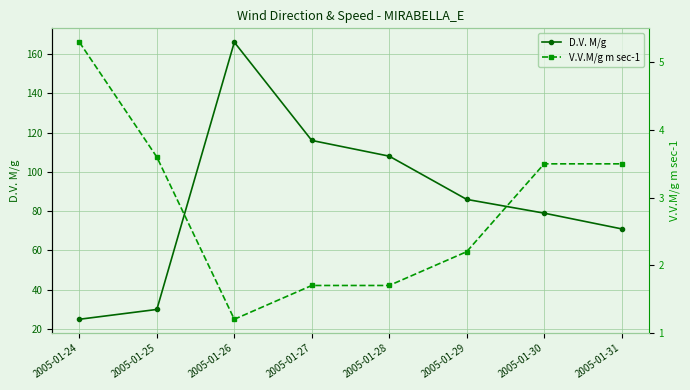

The V.V.M/g m sec-1 series shows 1.6 at 2005-01-24. True or false?

False